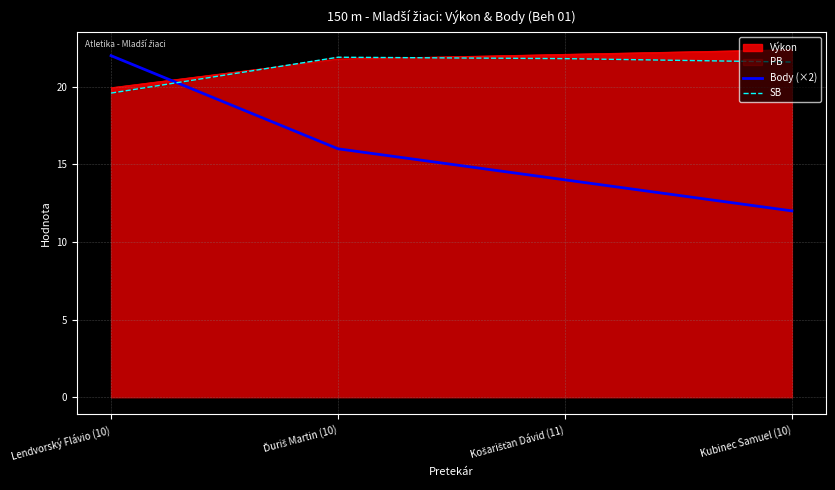

Count the number of categories in the chart.

4